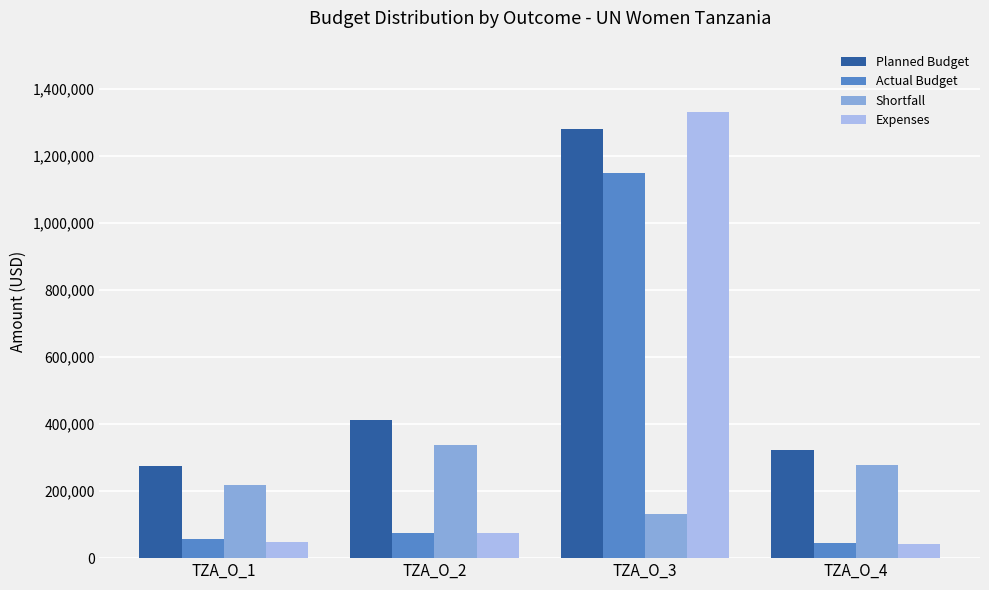

Between TZA_O_2 and TZA_O_3, which series saw the biggest shift?

Expenses